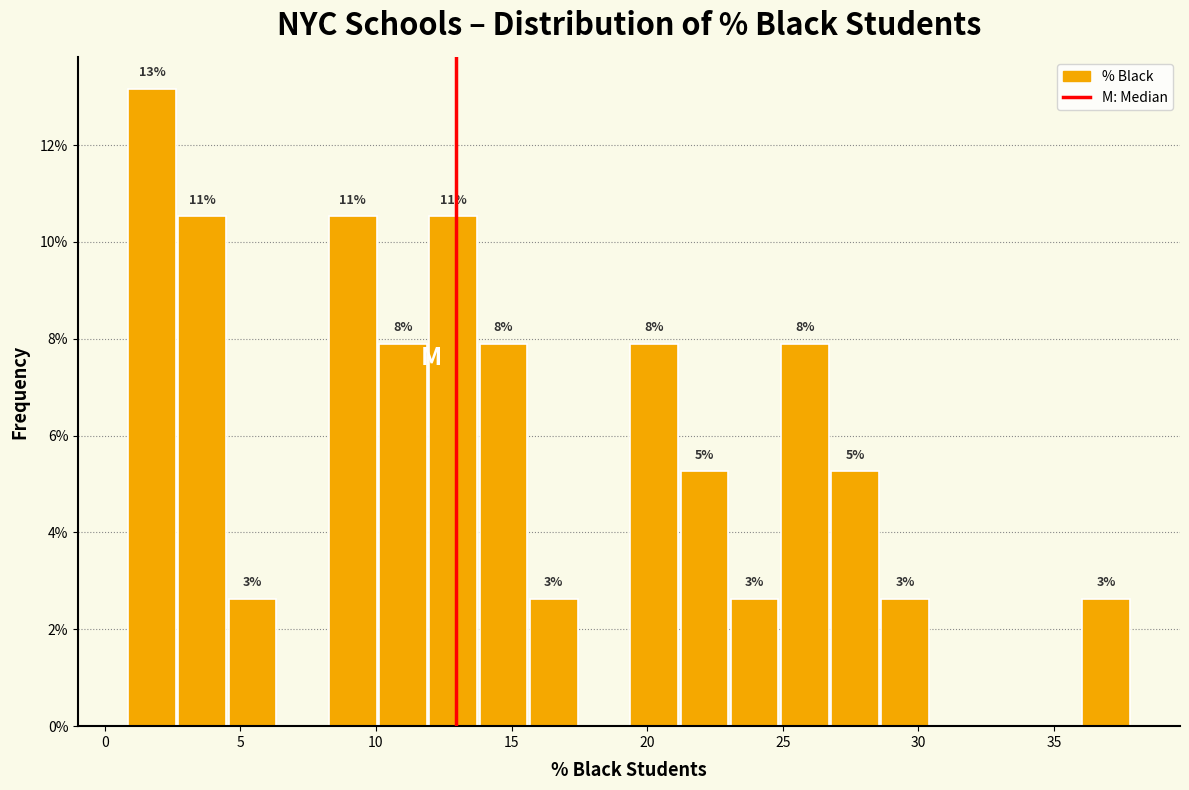

Read against the x-axis, roughly where is the centre of the tallest bar?

1.5